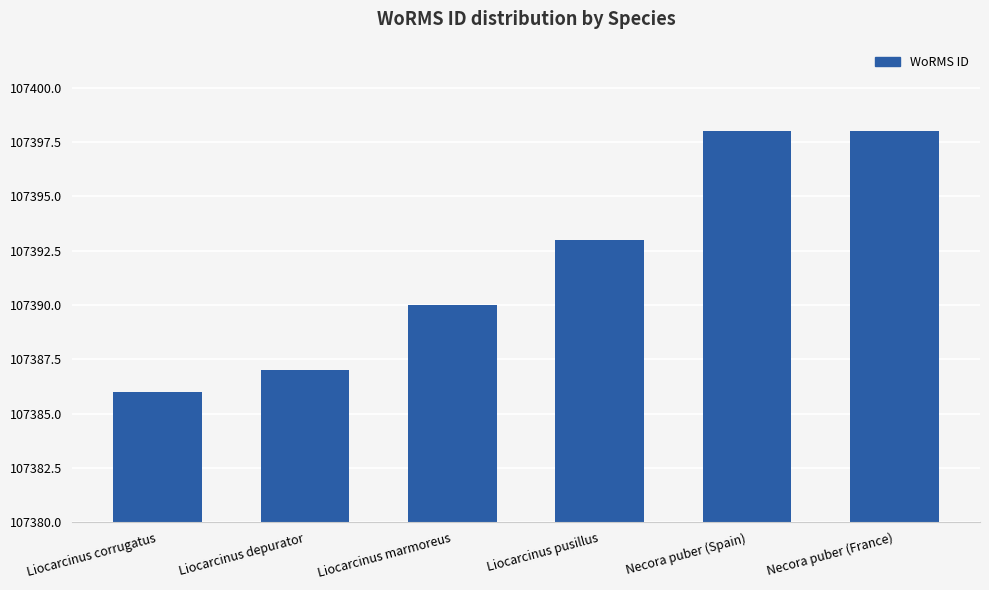

What is the smallest value displayed?

107386